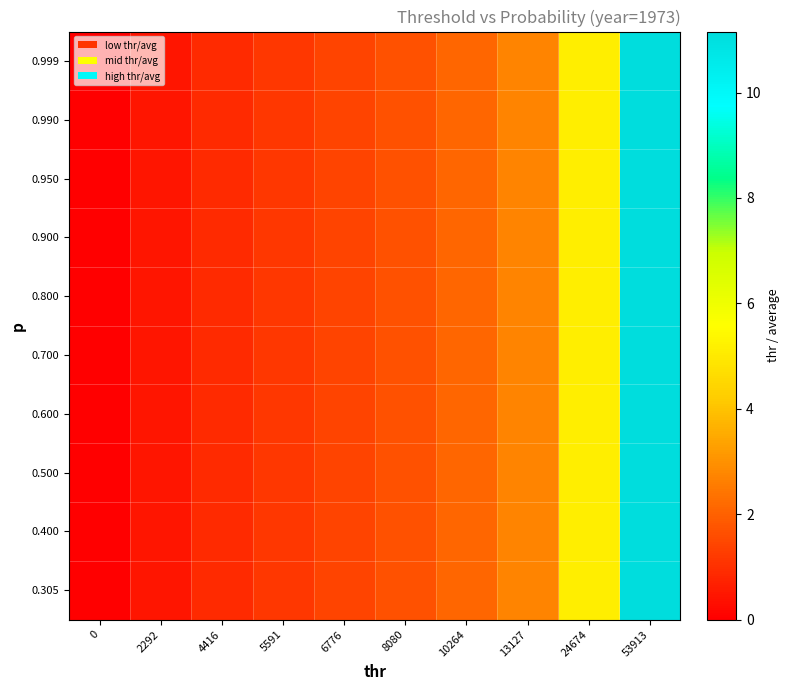

Reading left to right, transcribe all the data shown in this chart.

0.305: 0=0.0	2292=0.5	4416=0.9	5591=1.2	6776=1.4	8080=1.7	10264=2.1	13127=2.7	24674=5.1	53913=11.2
0.400: 0=0.0	2292=0.5	4416=0.9	5591=1.2	6776=1.4	8080=1.7	10264=2.1	13127=2.7	24674=5.1	53913=11.2
0.500: 0=0.0	2292=0.5	4416=0.9	5591=1.2	6776=1.4	8080=1.7	10264=2.1	13127=2.7	24674=5.1	53913=11.2
0.600: 0=0.0	2292=0.5	4416=0.9	5591=1.2	6776=1.4	8080=1.7	10264=2.1	13127=2.7	24674=5.1	53913=11.2
0.700: 0=0.0	2292=0.5	4416=0.9	5591=1.2	6776=1.4	8080=1.7	10264=2.1	13127=2.7	24674=5.1	53913=11.2
0.800: 0=0.0	2292=0.5	4416=0.9	5591=1.2	6776=1.4	8080=1.7	10264=2.1	13127=2.7	24674=5.1	53913=11.2
0.900: 0=0.0	2292=0.5	4416=0.9	5591=1.2	6776=1.4	8080=1.7	10264=2.1	13127=2.7	24674=5.1	53913=11.2
0.950: 0=0.0	2292=0.5	4416=0.9	5591=1.2	6776=1.4	8080=1.7	10264=2.1	13127=2.7	24674=5.1	53913=11.2
0.990: 0=0.0	2292=0.5	4416=0.9	5591=1.2	6776=1.4	8080=1.7	10264=2.1	13127=2.7	24674=5.1	53913=11.2
0.999: 0=0.0	2292=0.5	4416=0.9	5591=1.2	6776=1.4	8080=1.7	10264=2.1	13127=2.7	24674=5.1	53913=11.2